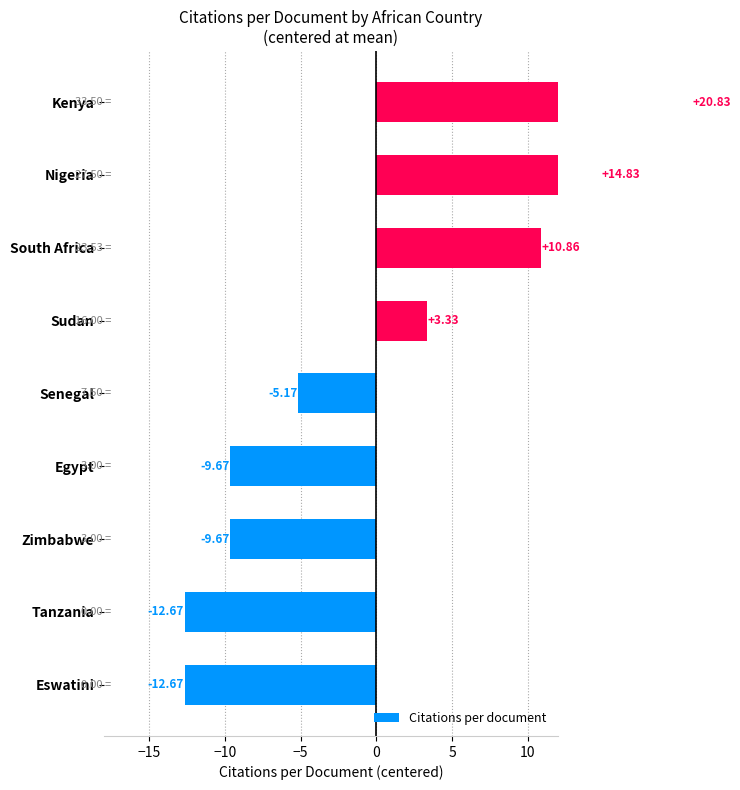

How many values are below zero?

5